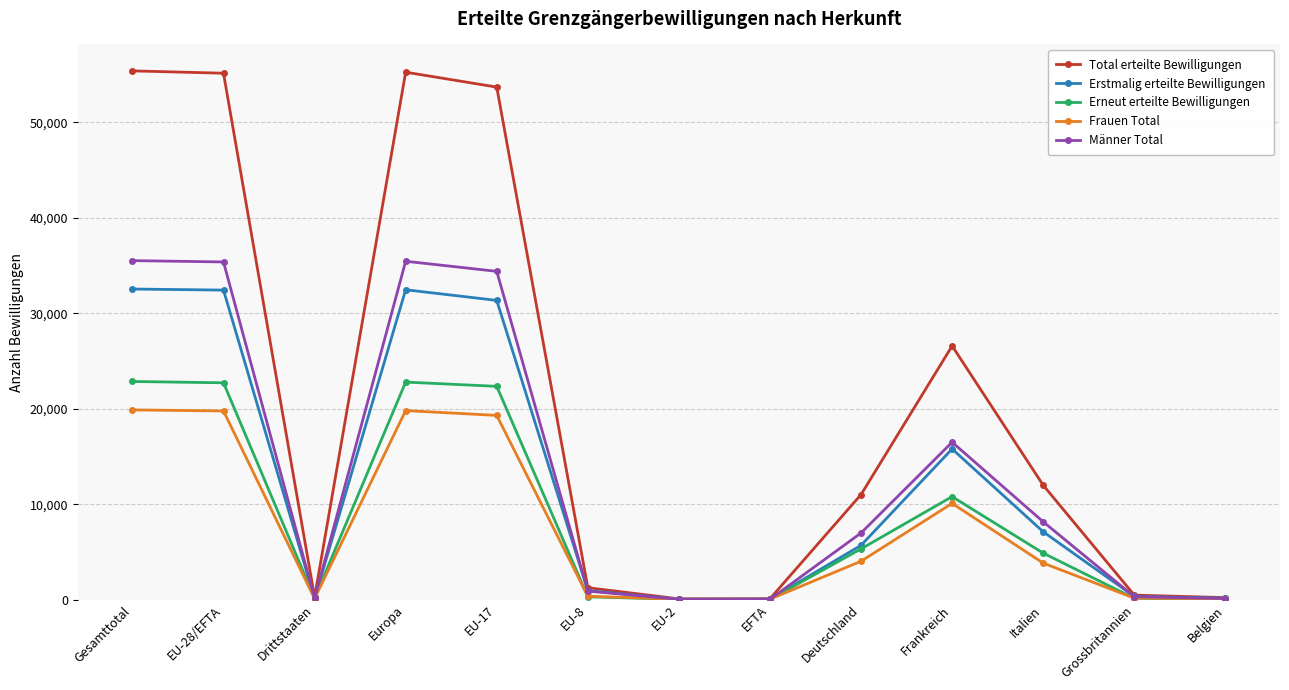

How many categories are shown in the chart?

13